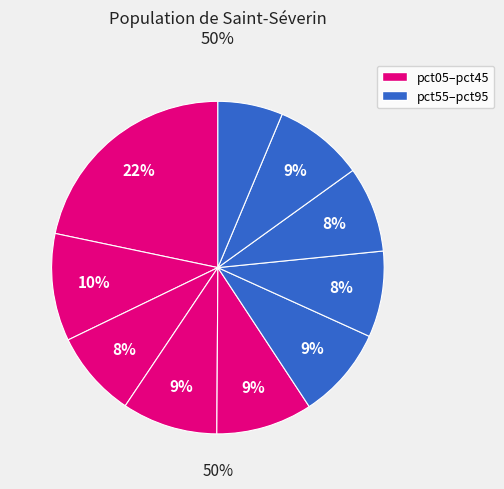

What percentage is the pct05 slice, to the nearest percent?

22%